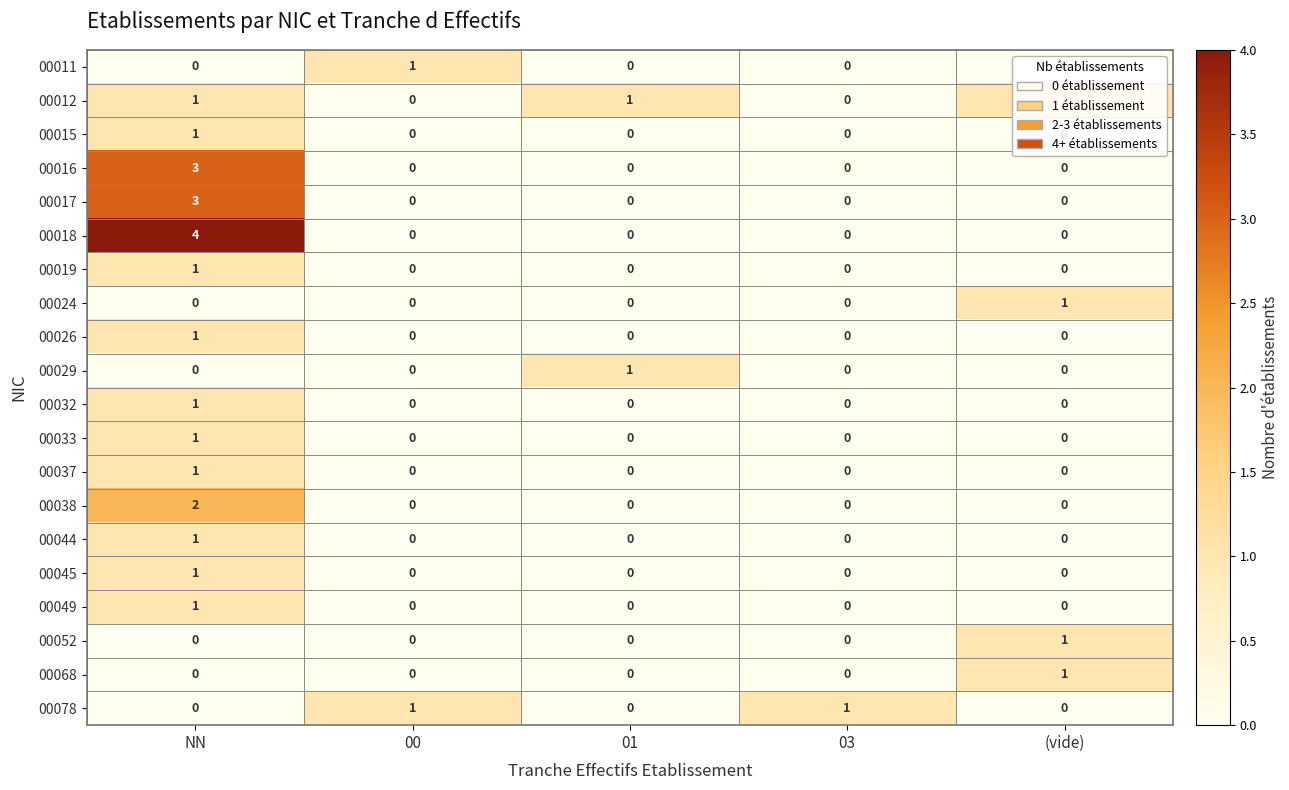

Count the number of data series in this chart.

20